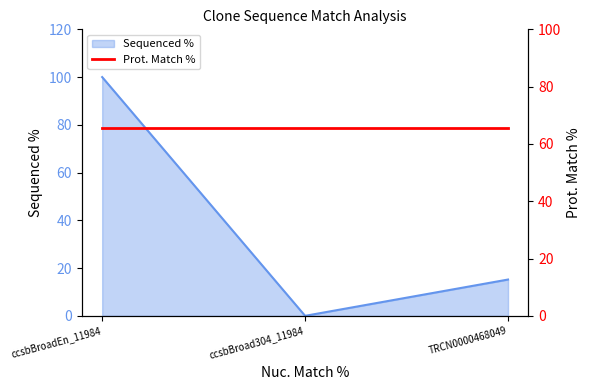

What is the change in value from ccsbBroad304_11984 to TRCN0000468049?

+15.2